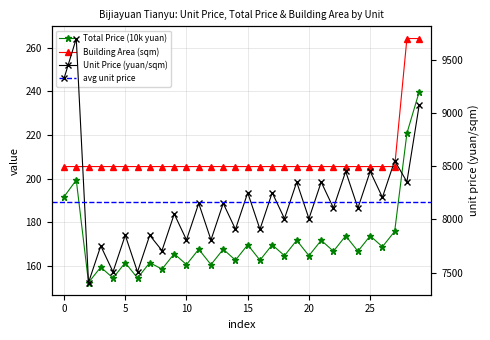

The value of Building Area (sqm) at 5 is 134.9. True or false?

False